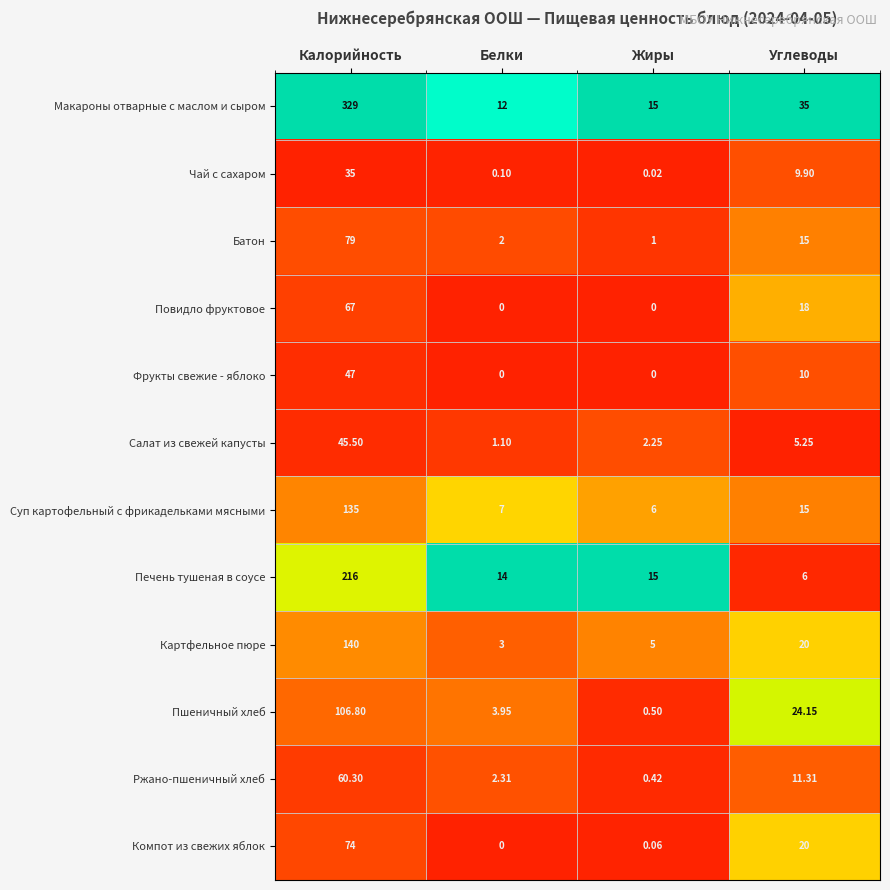

At which label does Компот из свежих яблок first exceed 20?

Калорийность